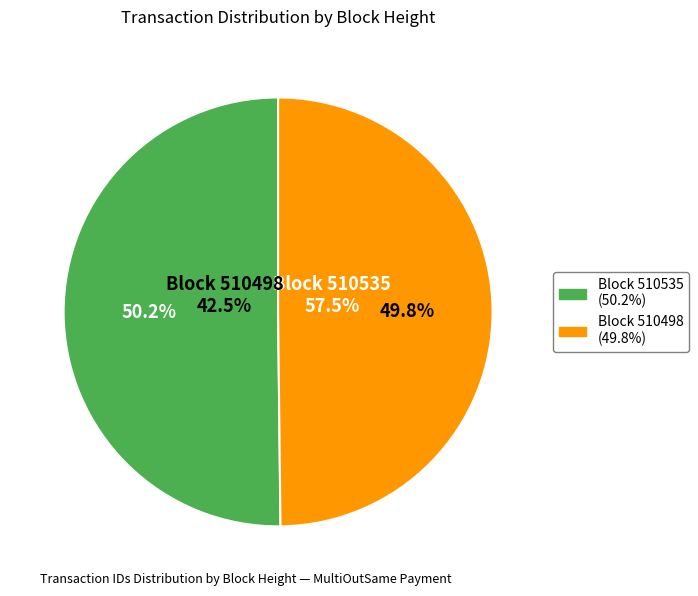

Which category accounts for the majority?

510535